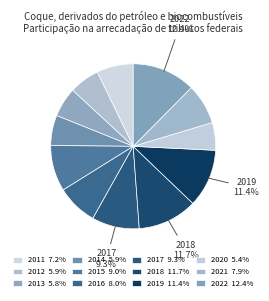

How many segments does this pie chart have?

12